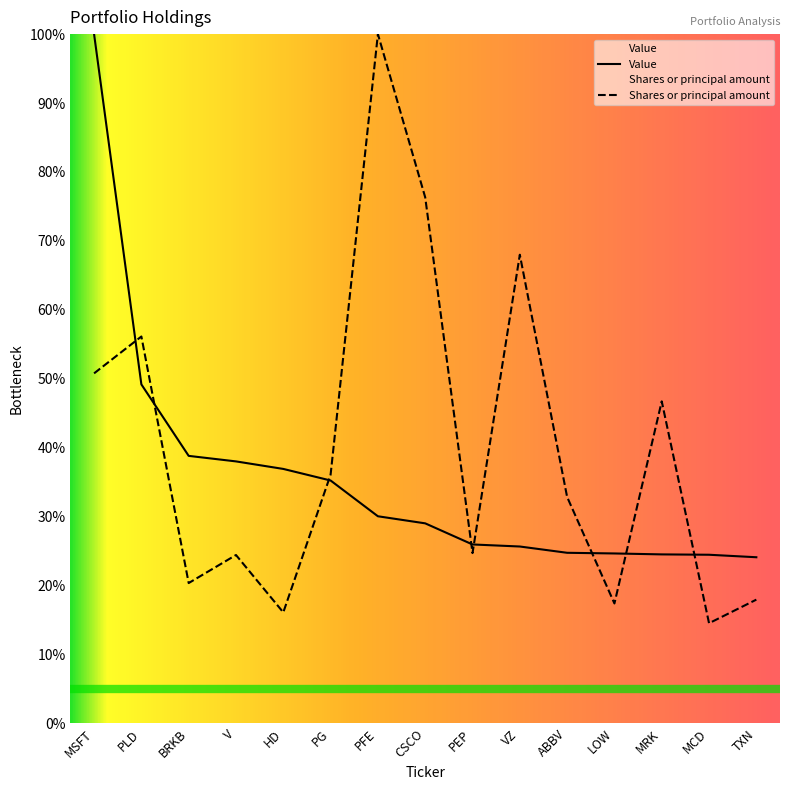

Which series has the largest total across all categories?

Shares or principal amount